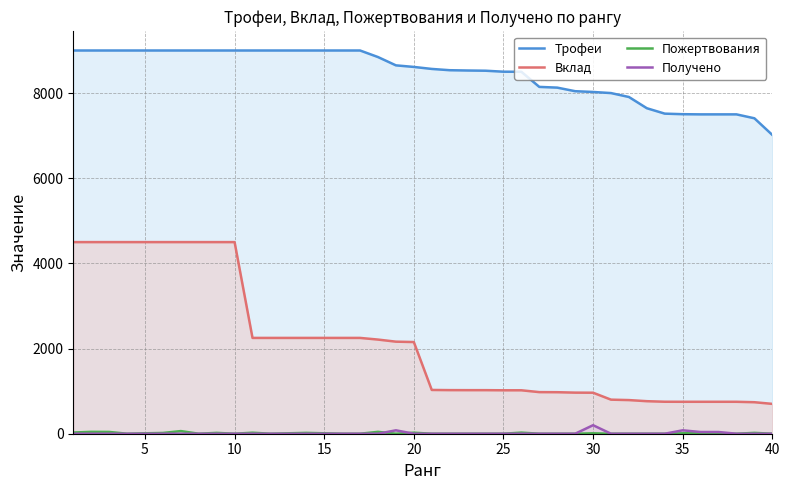

True or false: Трофеи and Вклад intersect in this chart.

False